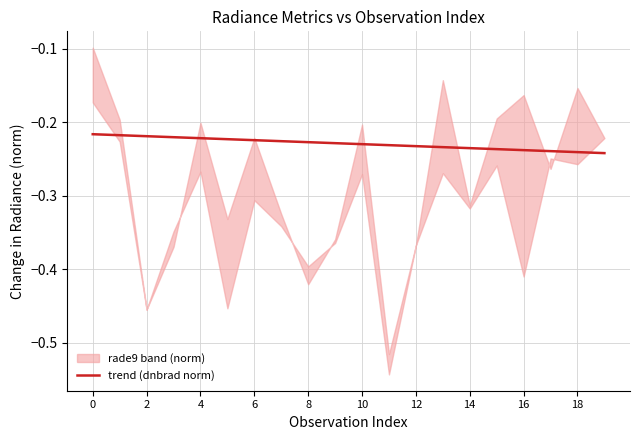

What is the maximum value shown in the chart?

-0.2